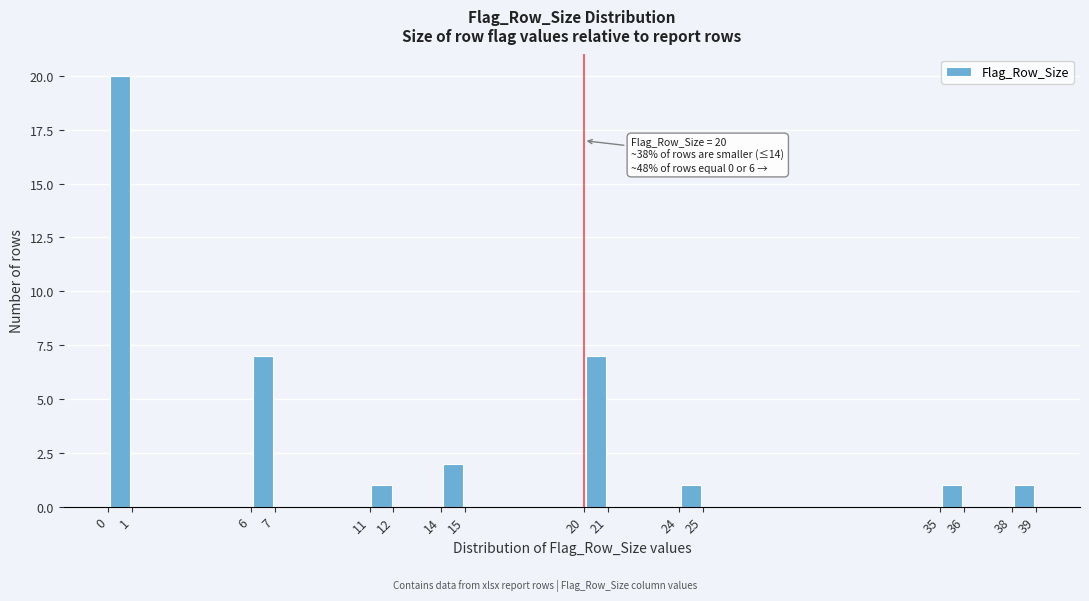

Over which range of the x-axis is the bar tallest?

0 to 1